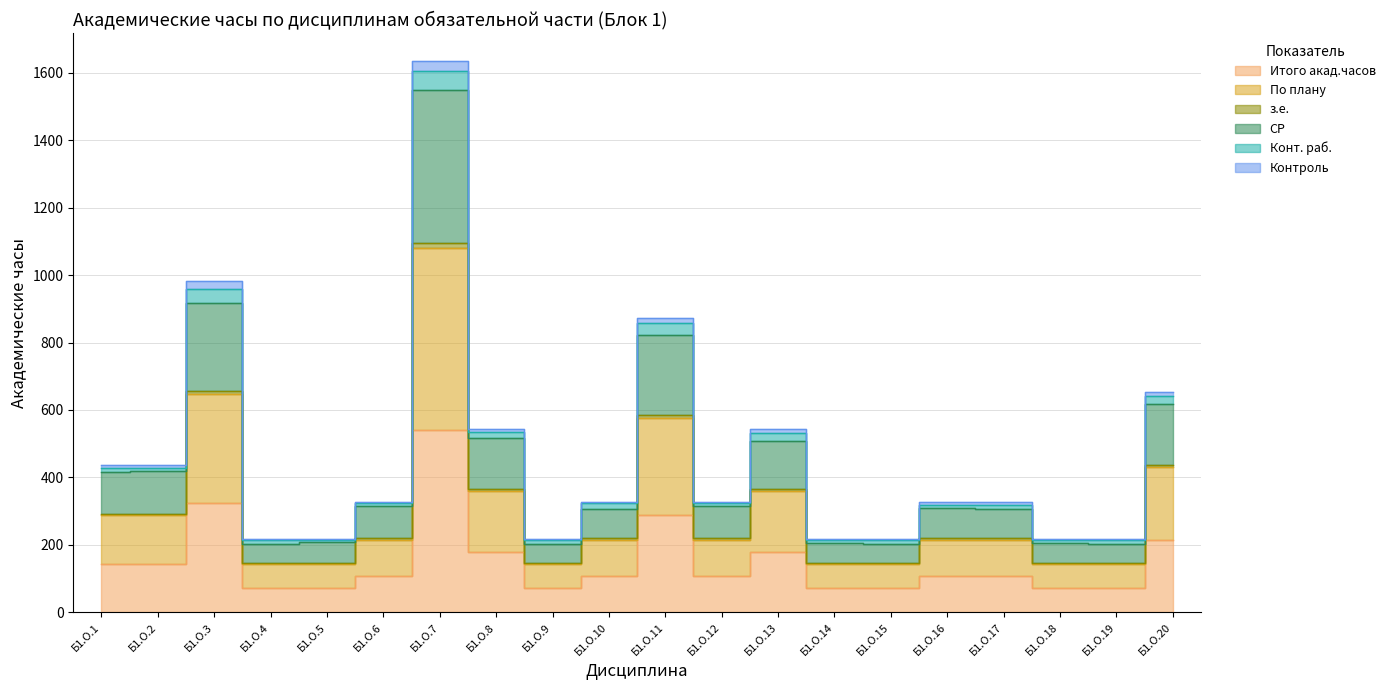

In з.е., how many points are higher than both neighbors (excluding endpoints)?

4